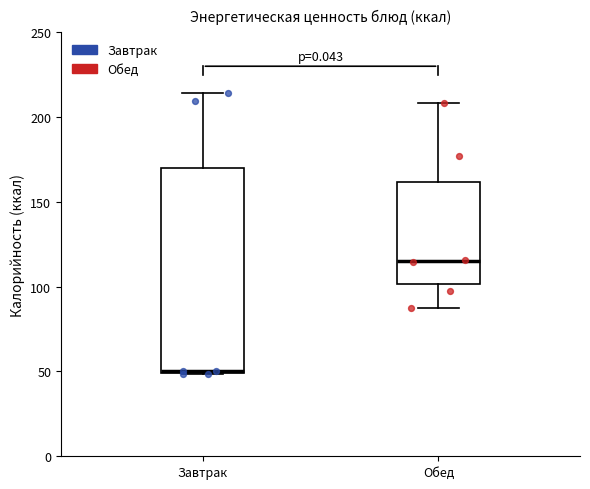

Which box is the tallest, from its lower edge to its upper edge?

Завтрак